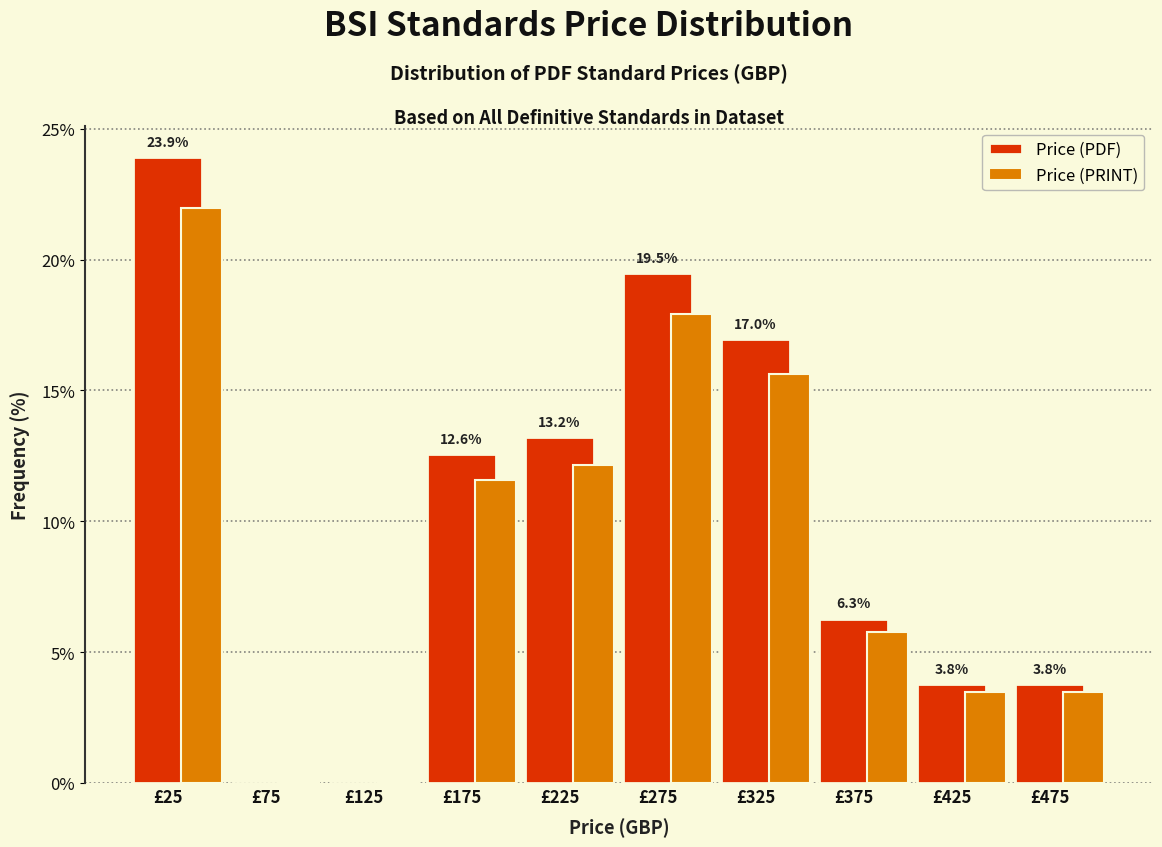

What is the sum of the Price (PRINT) values at £275 and £125?

17.9